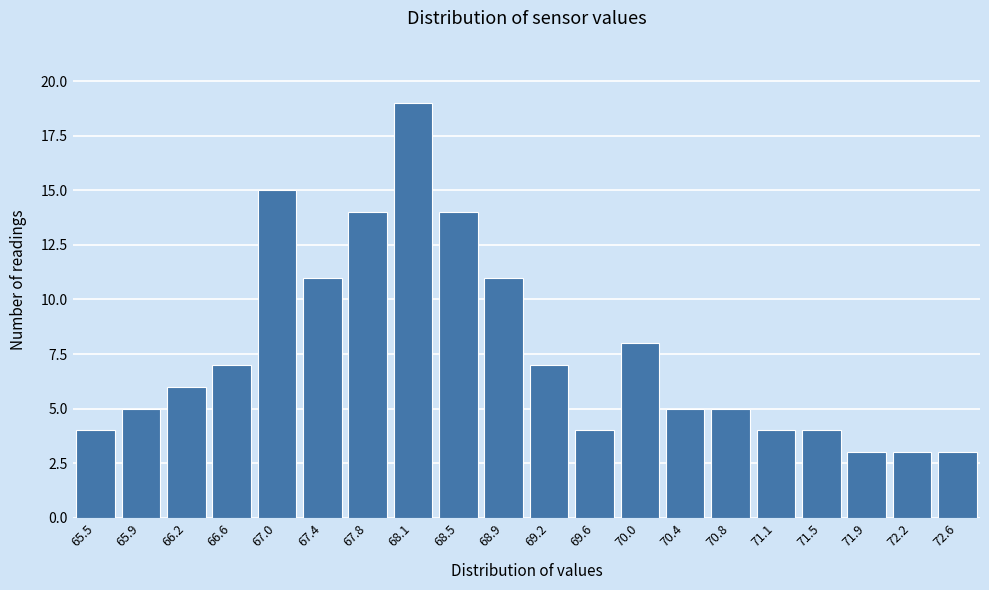

Reading right to left, what are all the values shown in this chart?

72.6=3	72.2=3	71.9=3	71.5=4	71.1=4	70.8=5	70.4=5	70.0=8	69.6=4	69.2=7	68.9=11	68.5=14	68.1=19	67.8=14	67.4=11	67.0=15	66.6=7	66.2=6	65.9=5	65.5=4